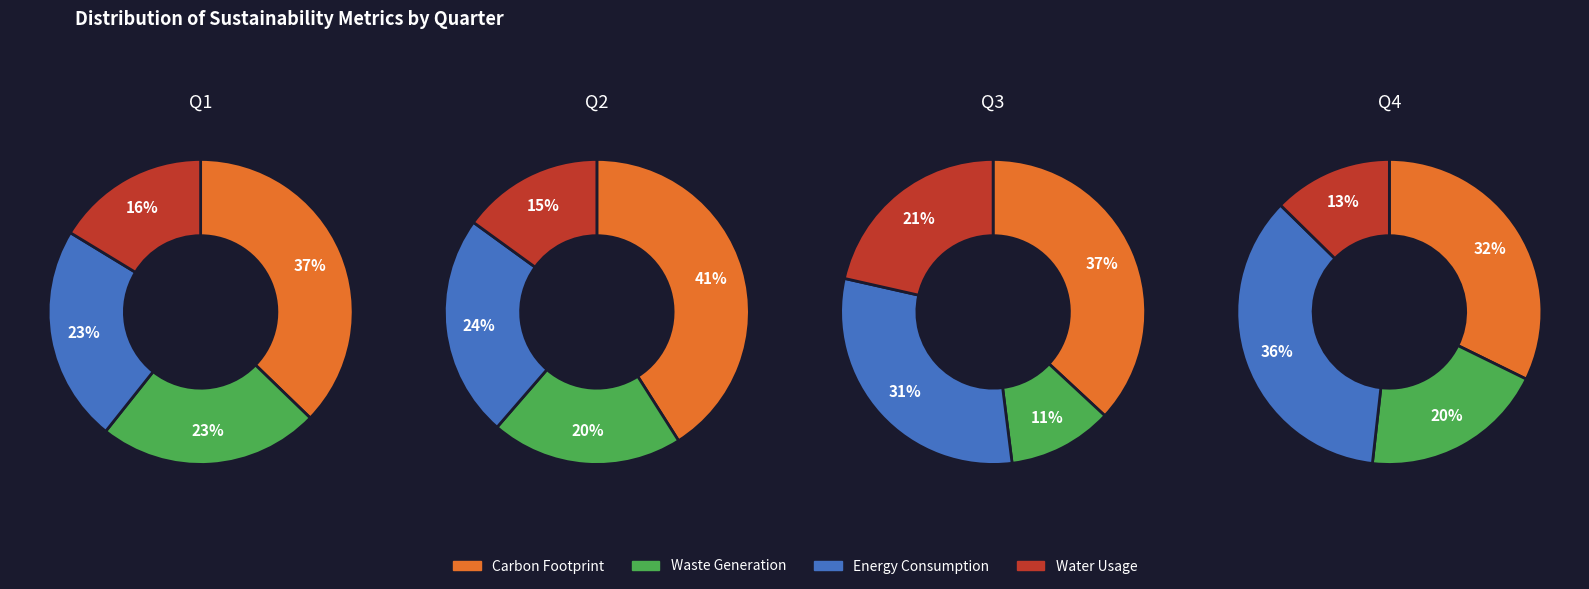

Does any single category account for the majority?

No